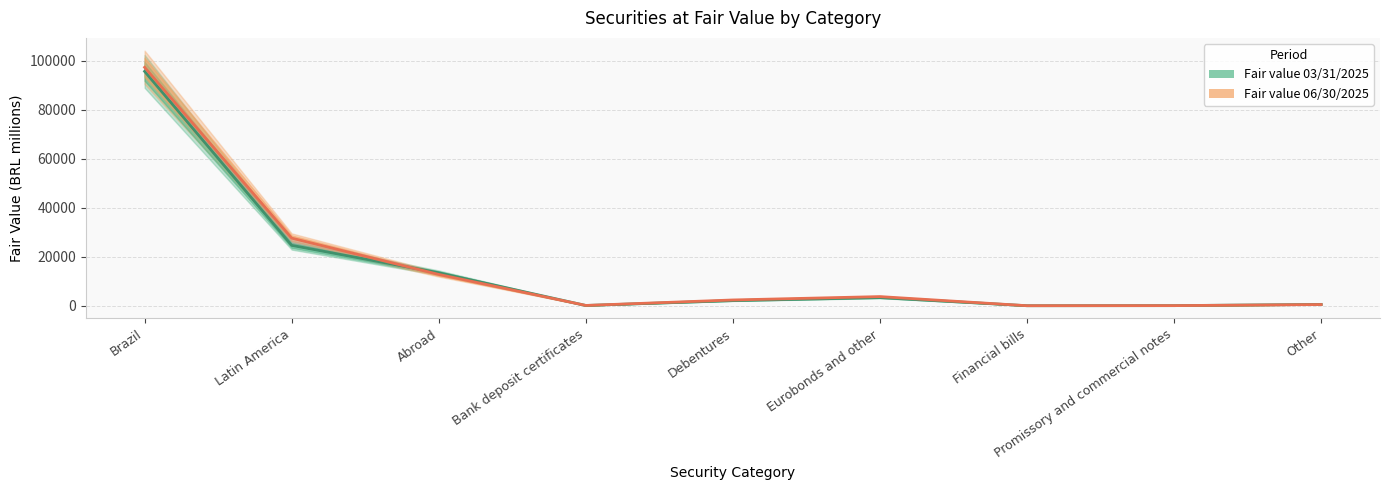

What is the label of the 9th point from the right?

Brazil